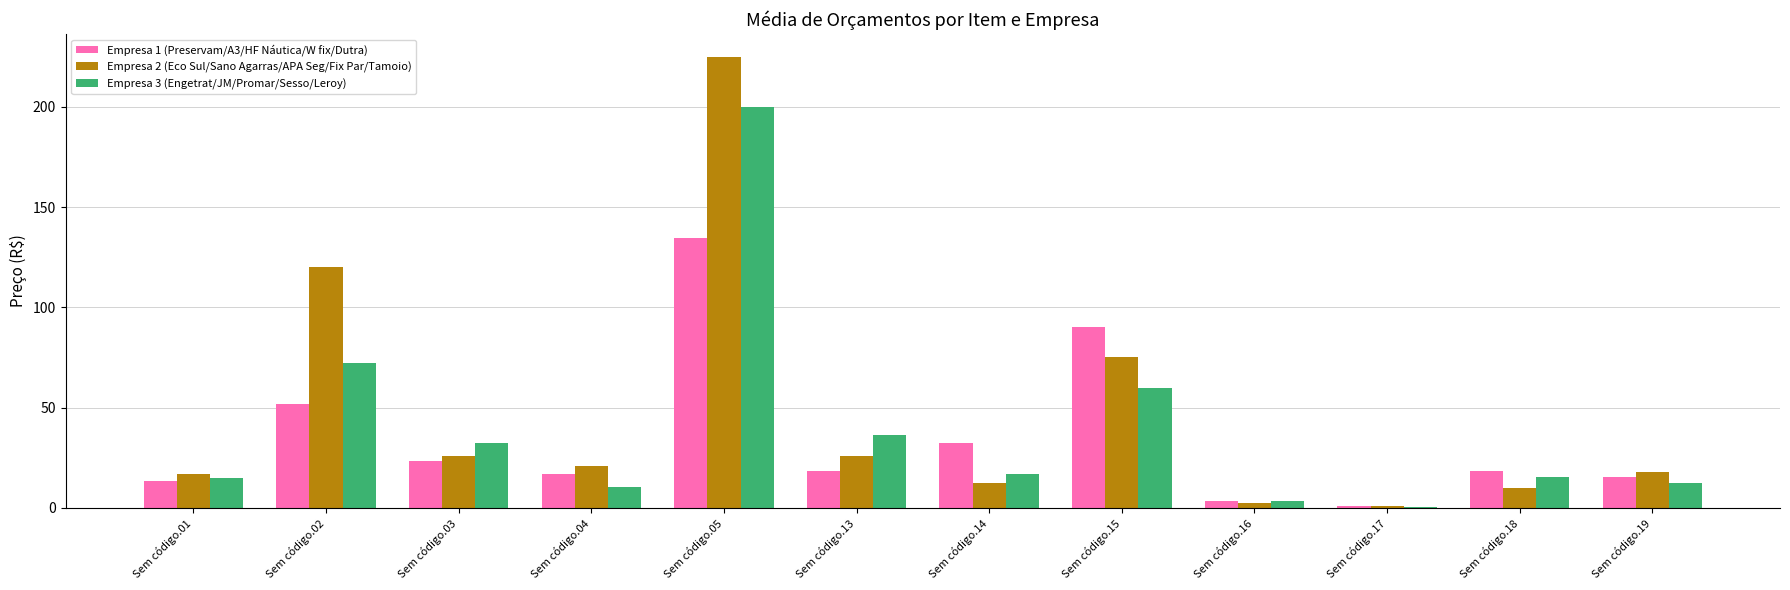

Which series changed the most between Sem código.05 and Sem código.15?

Empresa 2 (Eco Sul/Sano Agarras/APA Seg/Fix Par/Tamoio)